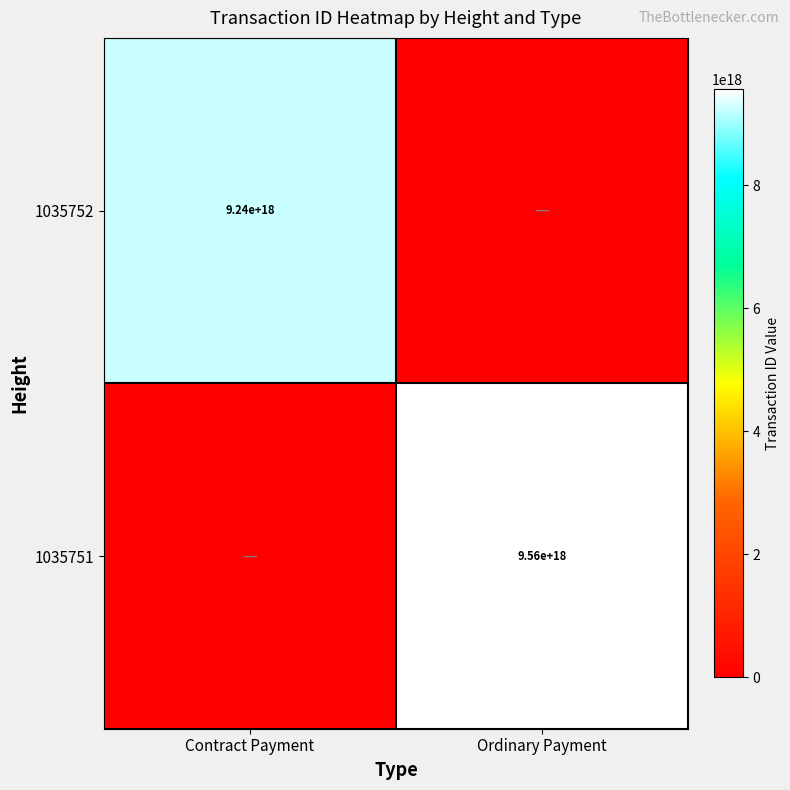

True or false: 1035751 has a value of 9560000000000000000 at Ordinary Payment.

True